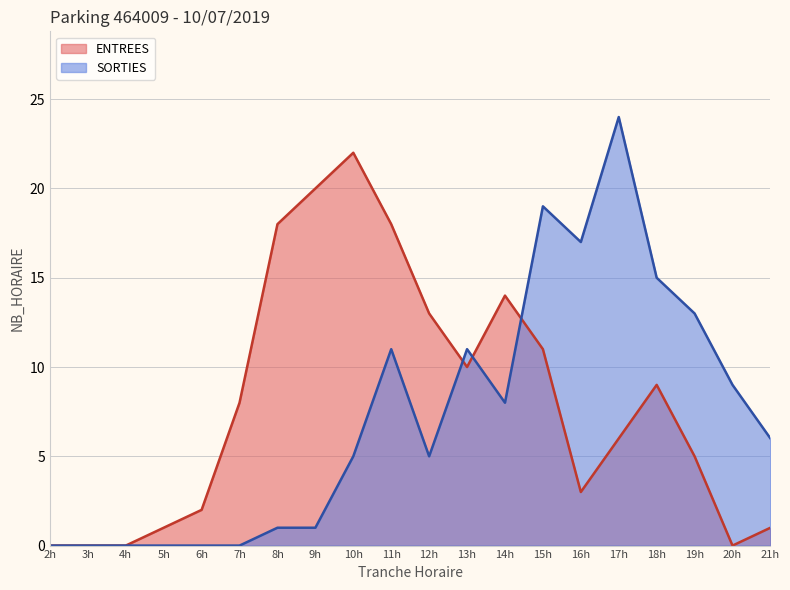

What is the sum of the ENTREES values at 13h and 17h?

16